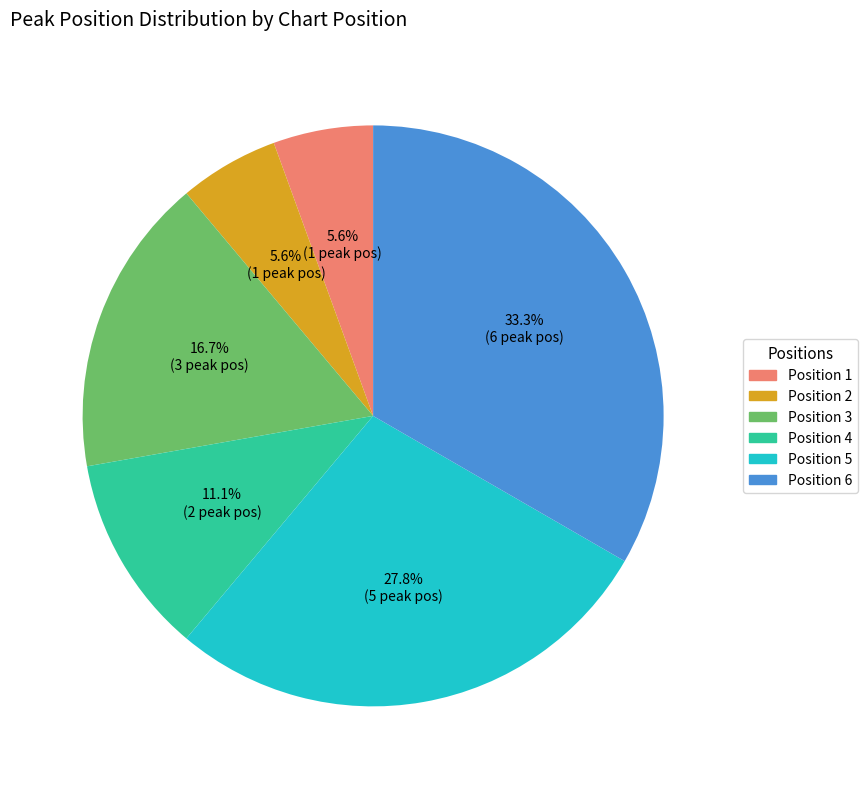

Is there any slice that represents more than half of the pie?

No